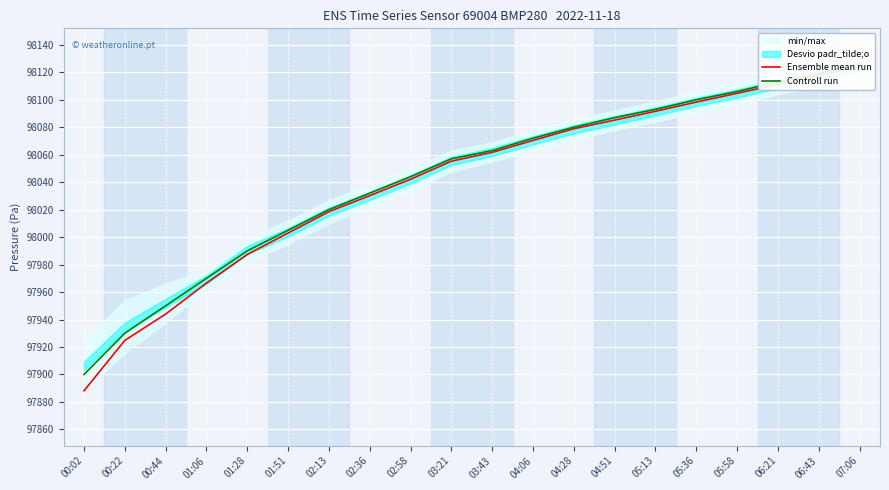

What is the sum of all Controll run values?

1960857.0